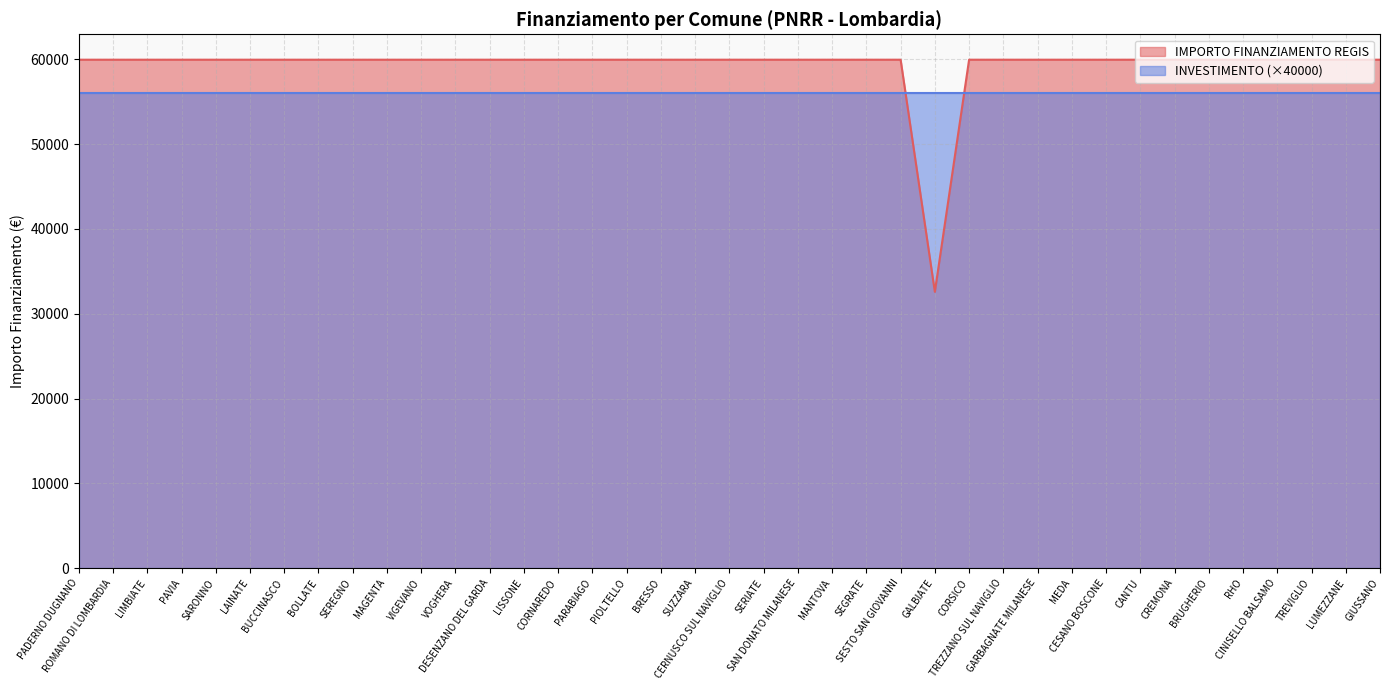

True or false: there are more than 1 points higher than both neighbors.

False